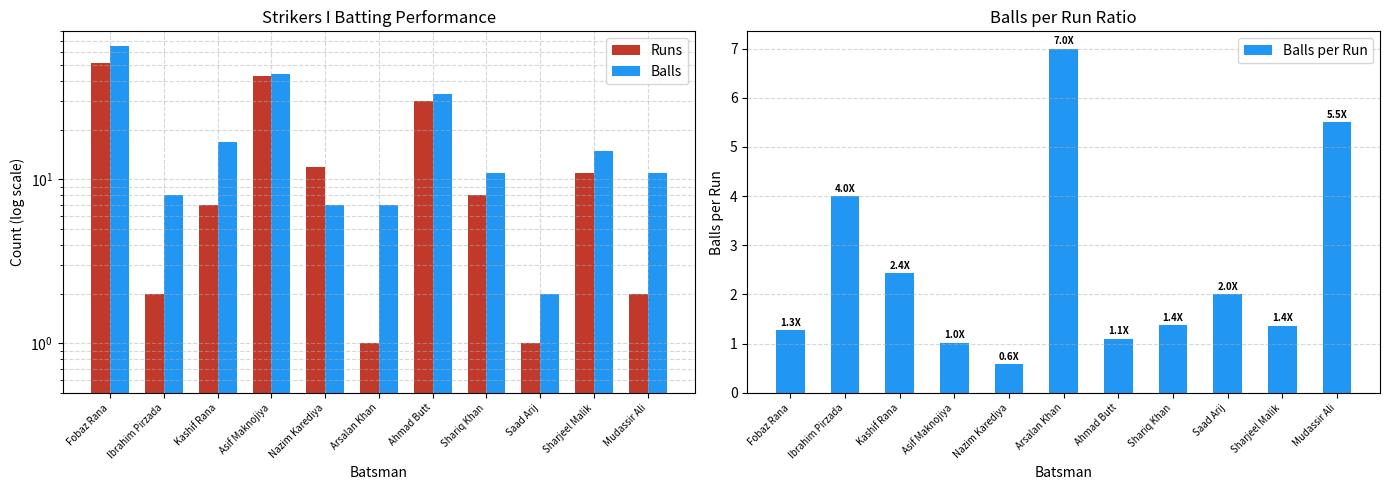

At which category is the sum across all series the highest?

Fobaz Rana